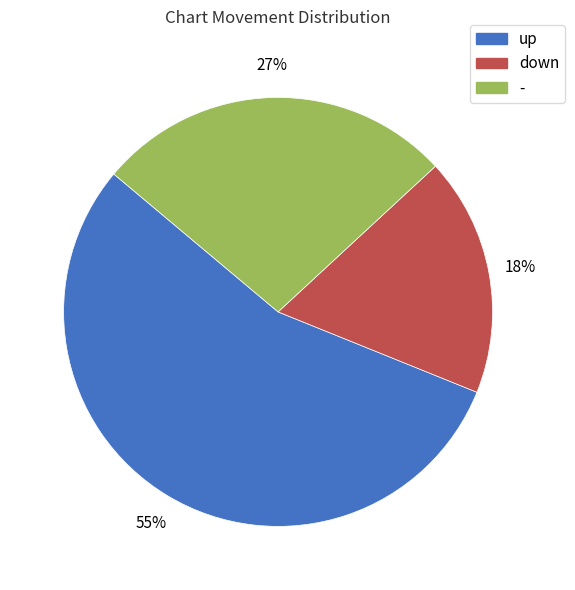

Combined, do - and down account for over 50%?

No